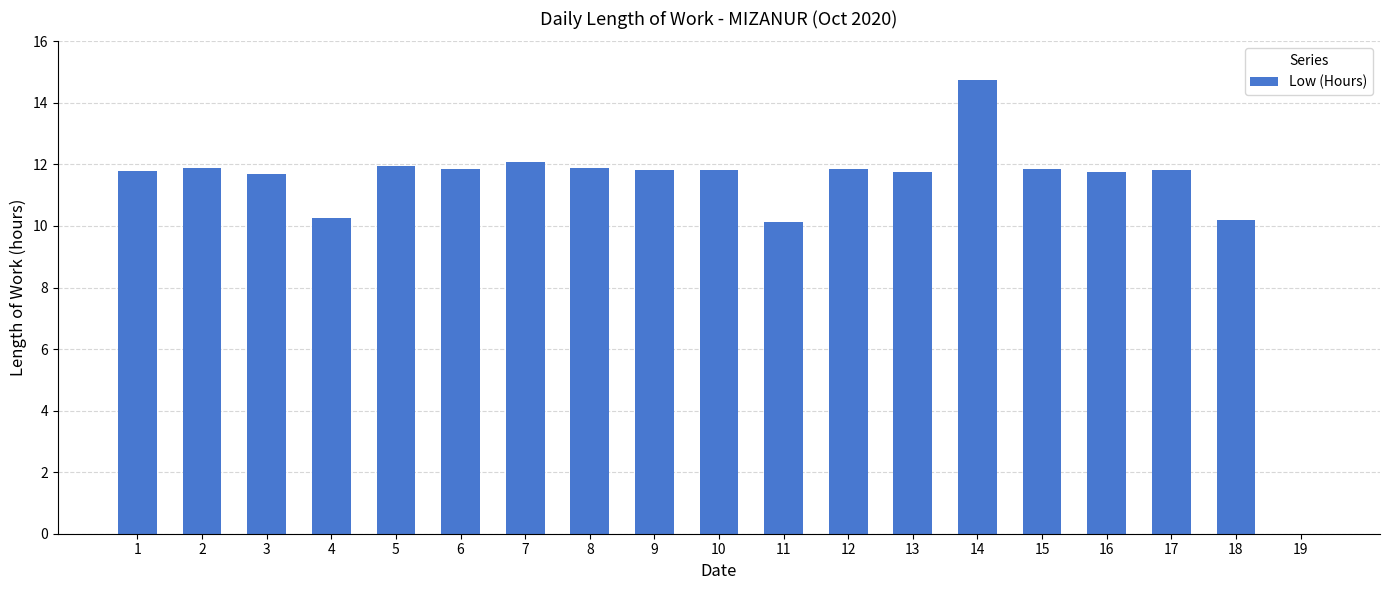

What is the greatest value displayed?

14.8